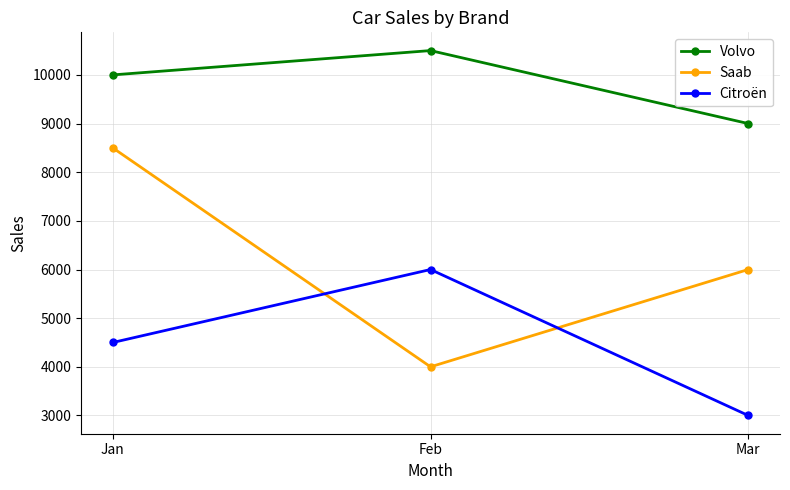

What is the sum of the Saab values at Jan and Mar?

14500